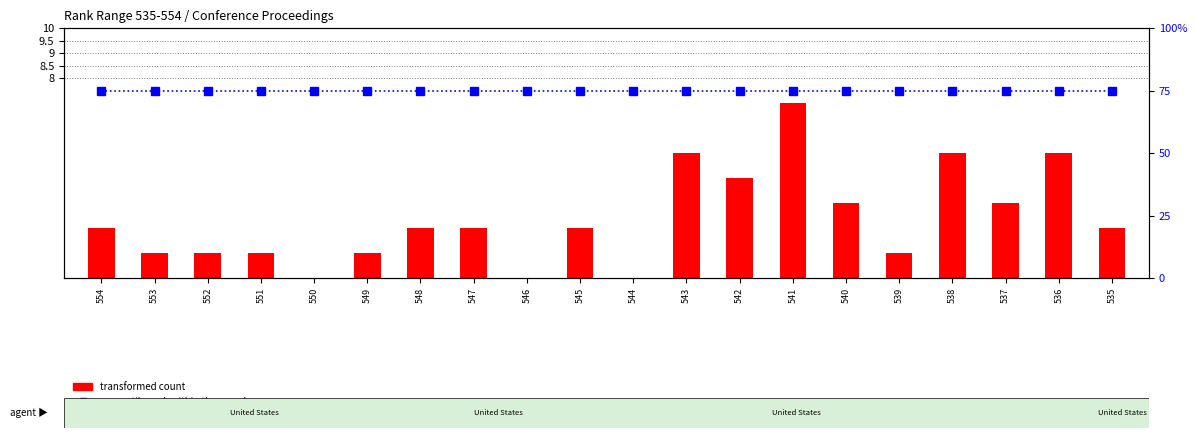

The transformed count series shows 7 at 543. True or false?

False